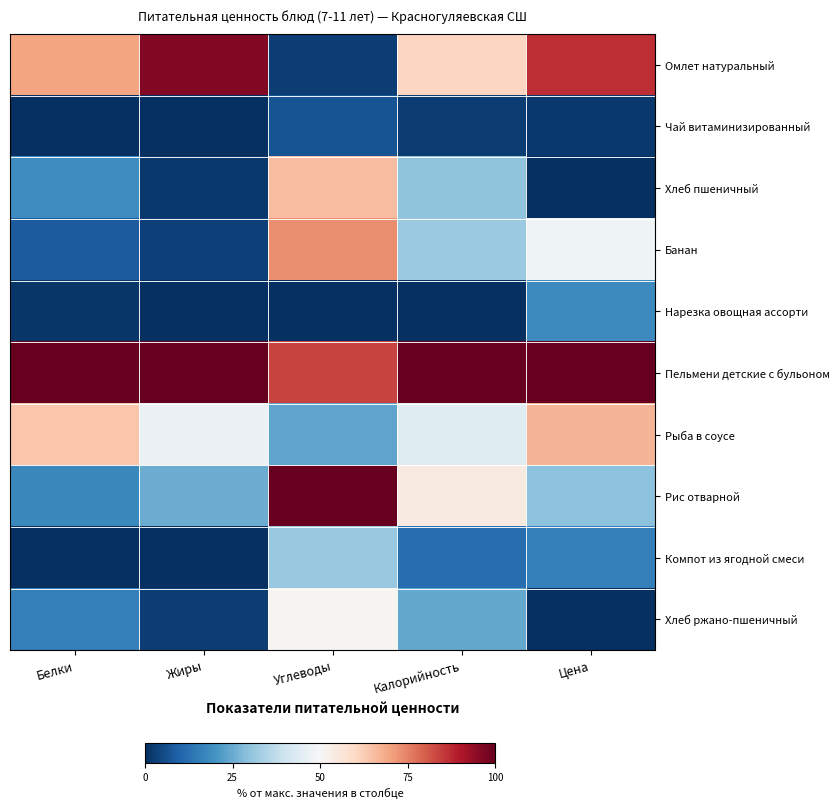

Which series has the largest total across all categories?

Пельмени детские с бульоном